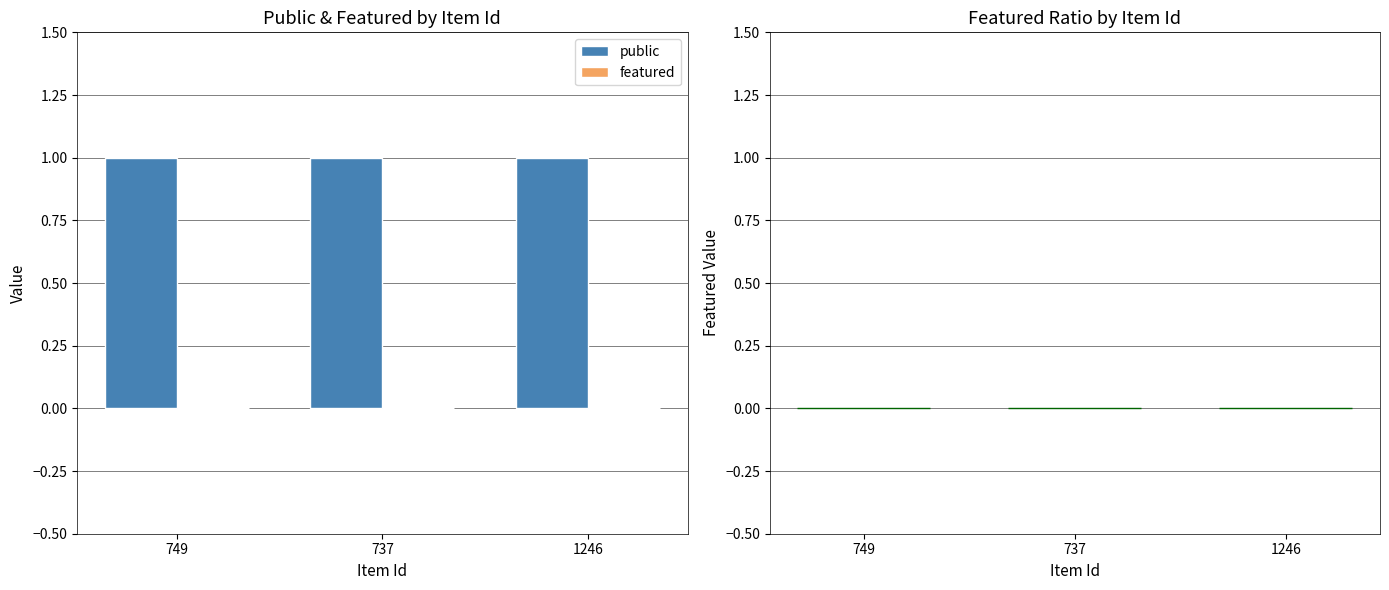

The value of featured at 737 is 0. True or false?

True